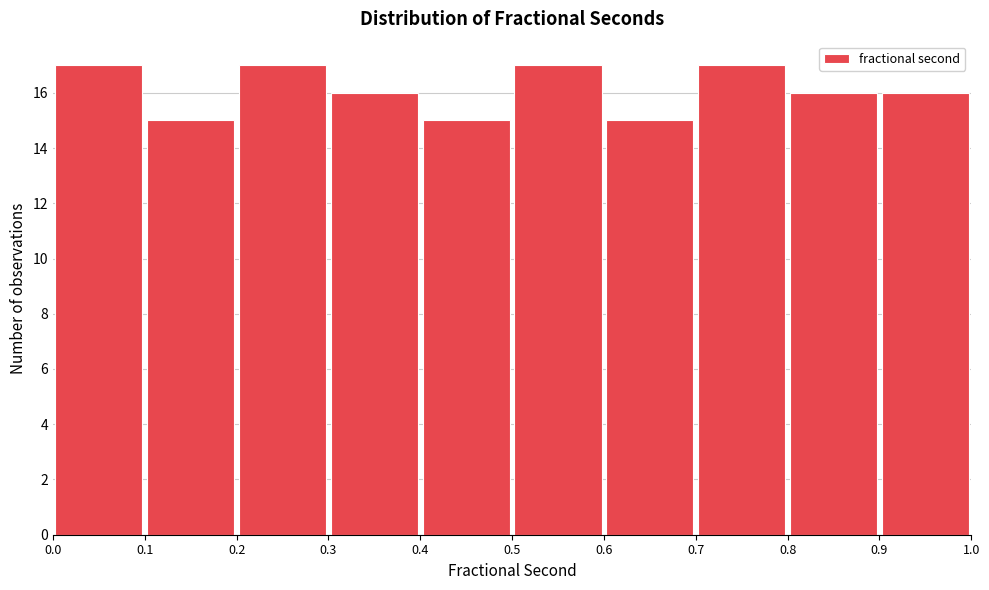

Reading left to right, list every bar in this chart as the range it spans on the x-axis followed by its height. The values are not printed on the chart, so give them approximately, as read against the axis.

0.0 to 0.1: 17
0.1 to 0.2: 15
0.2 to 0.3: 17
0.3 to 0.4: 16
0.4 to 0.5: 15
0.5 to 0.6: 17
0.6 to 0.7: 15
0.7 to 0.8: 17
0.8 to 0.9: 16
0.9 to 1.0: 16